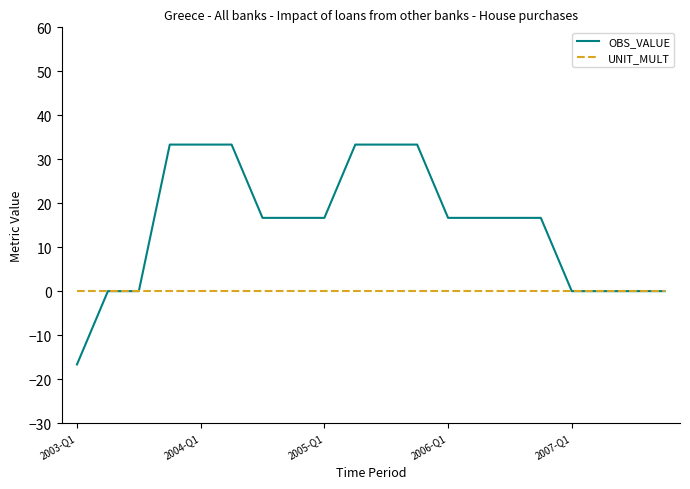

List the series in order of their peak value, highest first.

OBS_VALUE, UNIT_MULT